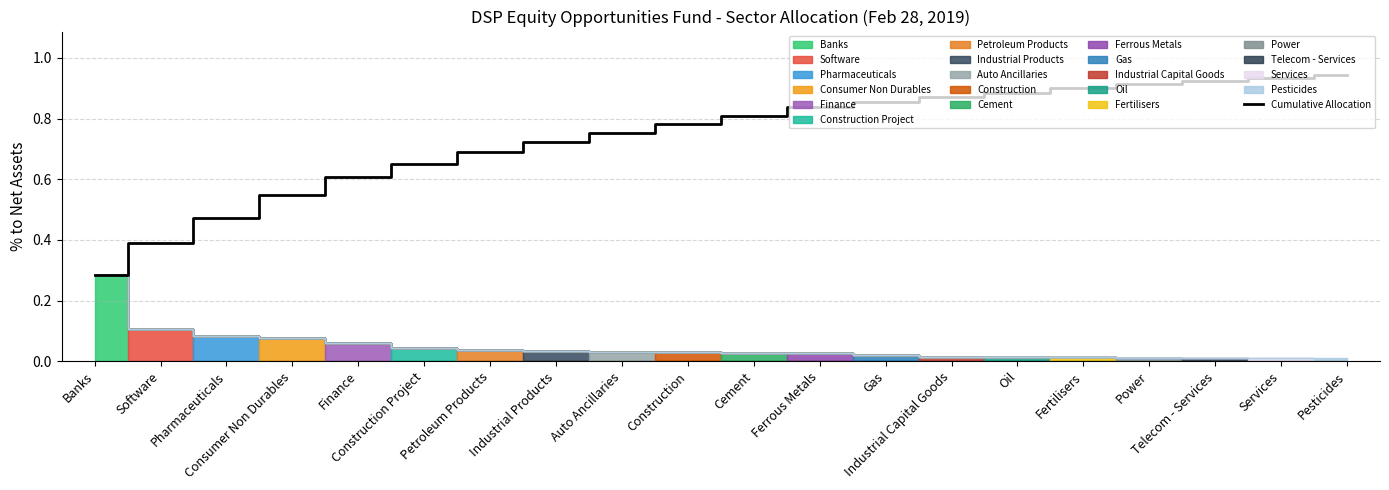

Count the number of categories in the chart.

20